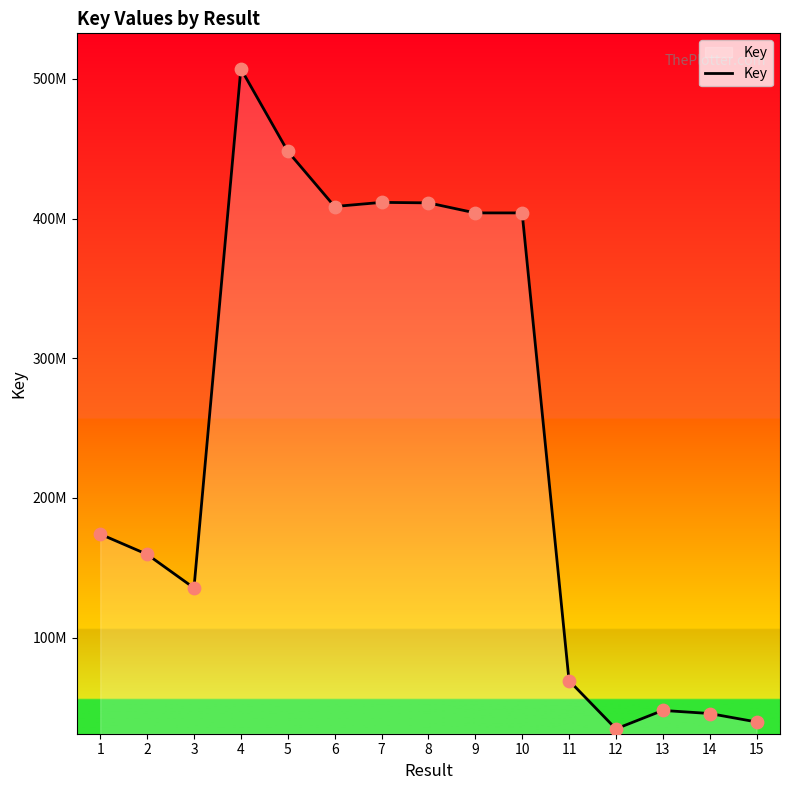

What is the change in value from 11 to 12?

-34603616